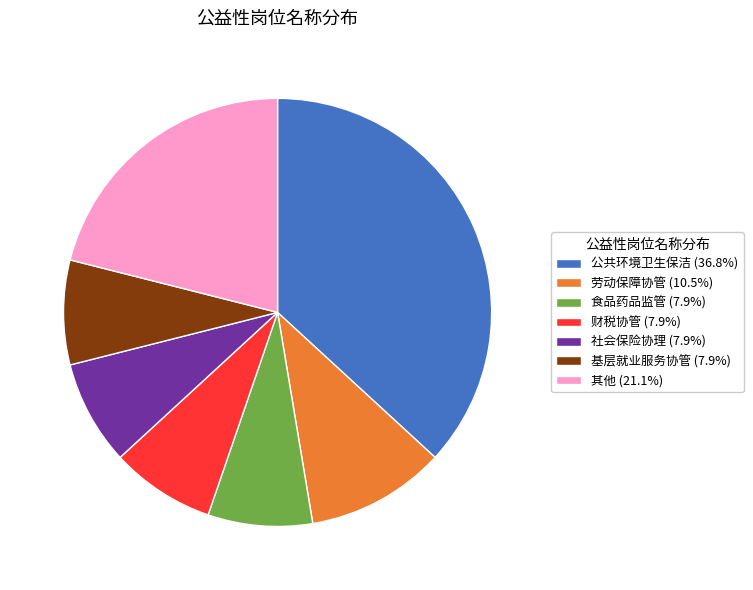

Approximately how many times larger is the value at 劳动保障协管 (10.5%) compared to 公共环境卫生保洁 (36.8%)?

0.3